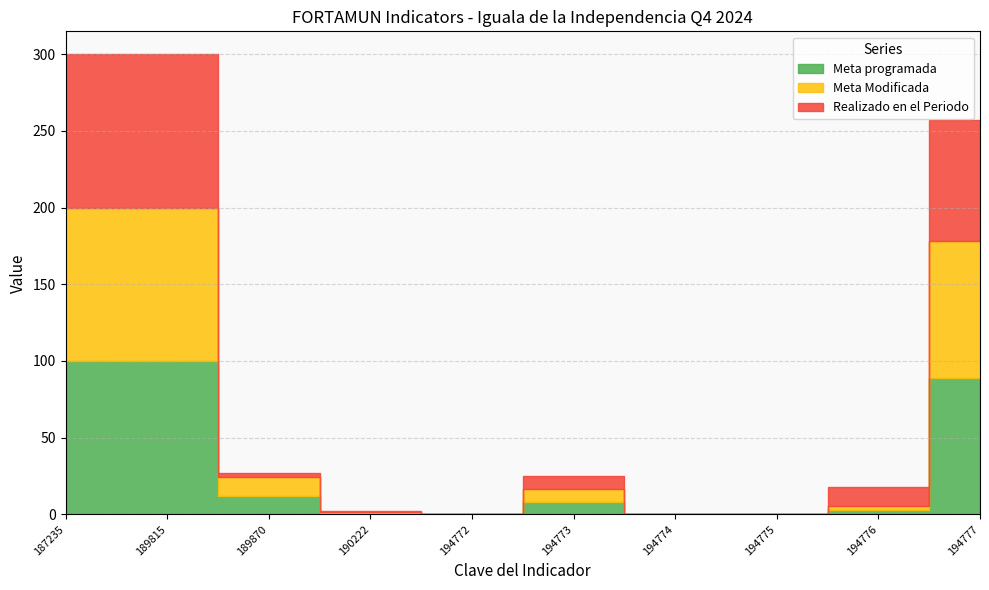

True or false: Realizado en el Periodo and Meta programada cross at least once.

True